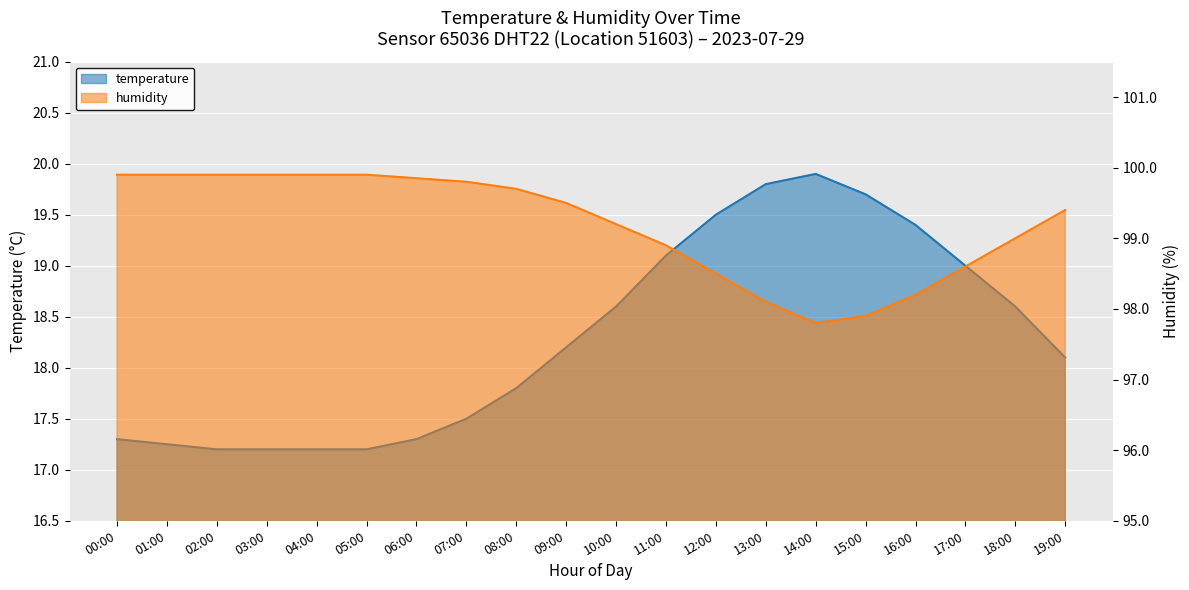

What is the greatest value displayed?

99.9